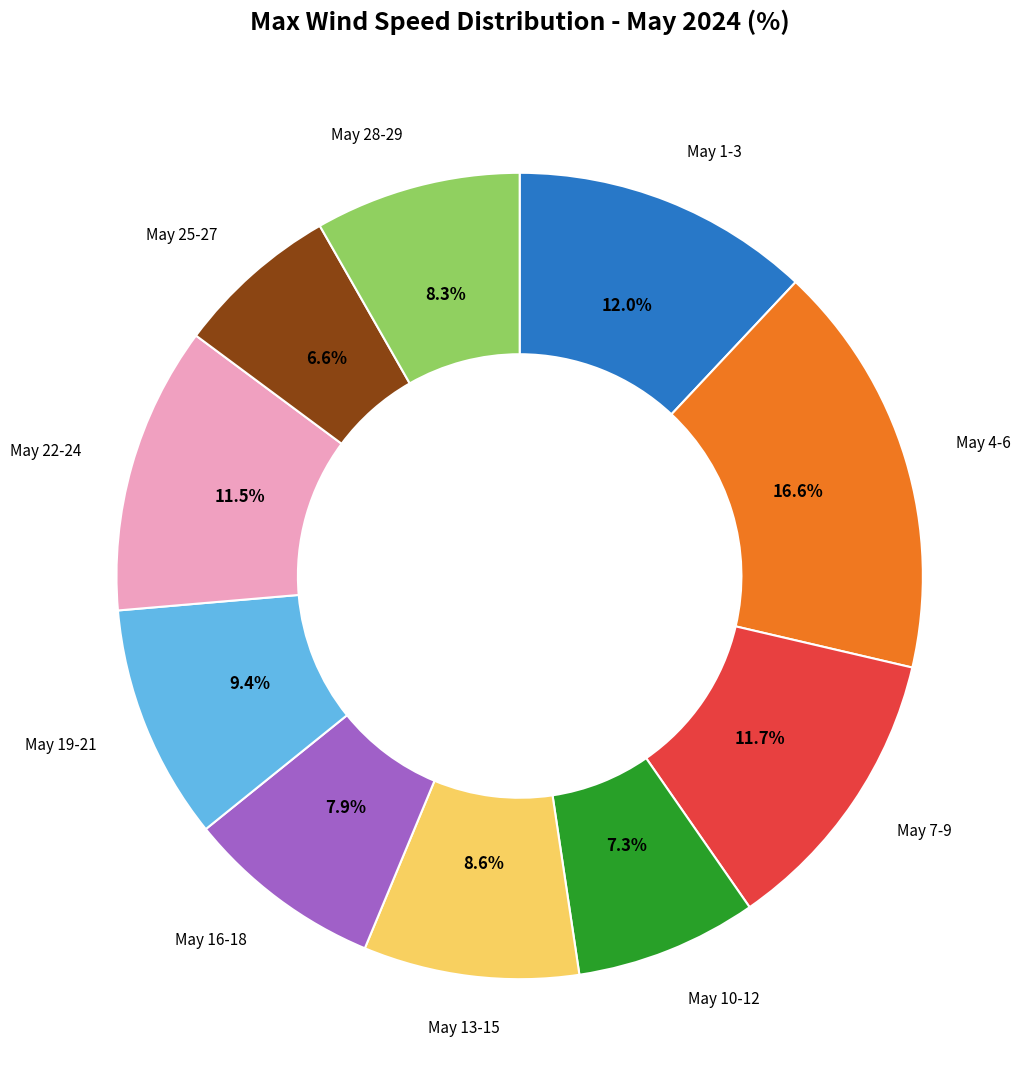

Is there a majority slice in this chart?

No